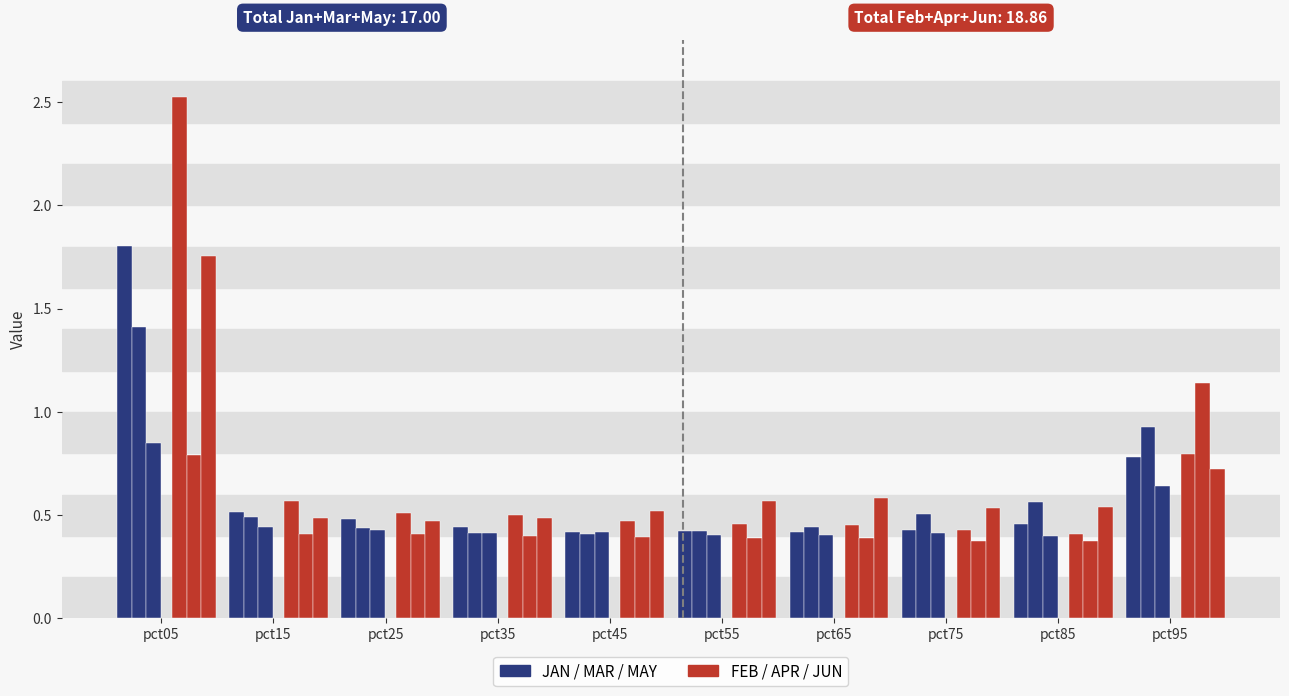

Which series changed the most between pct05 and pct25?

Feb